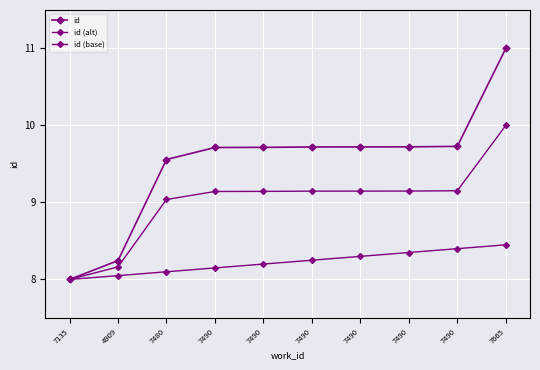

How many lines are shown in the chart?

3